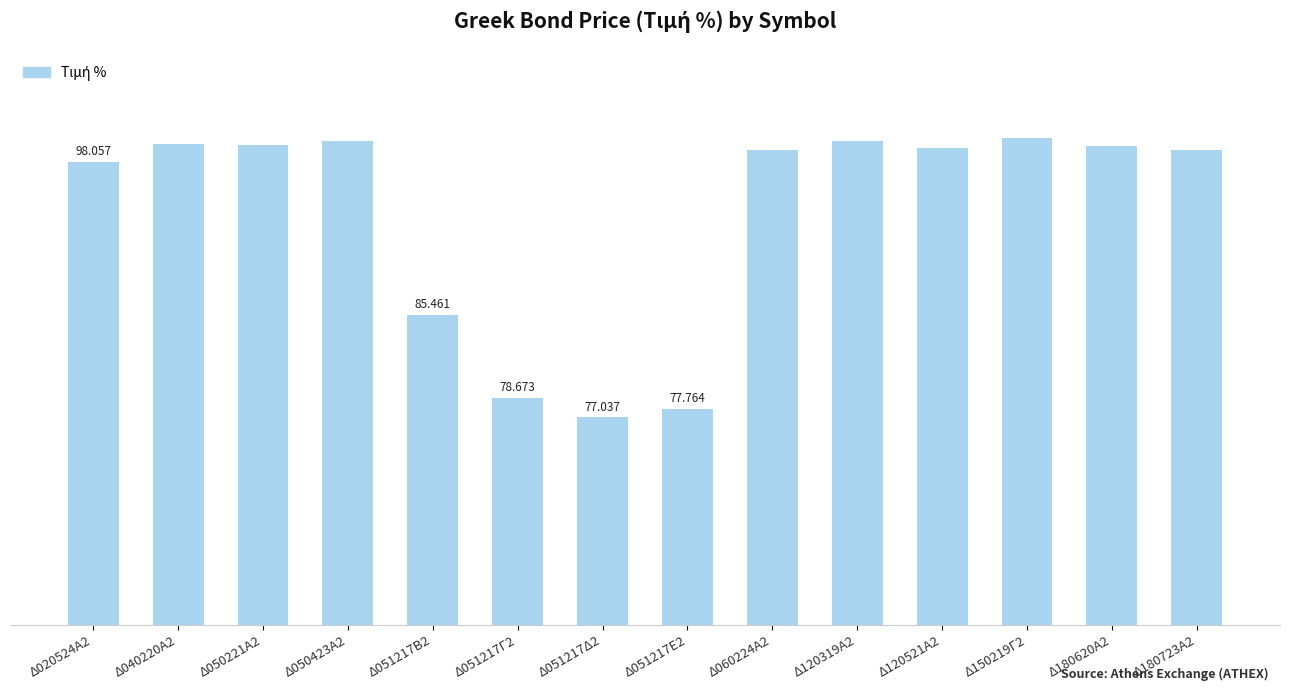

What is the smallest value displayed?

77.0